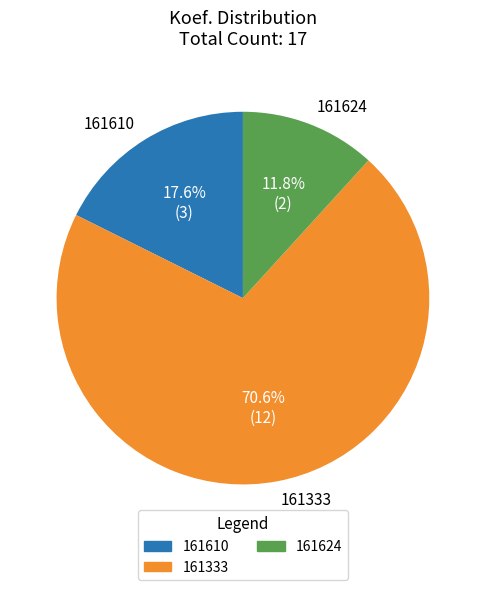

Rank the categories by value from lowest to highest.

161624, 161610, 161333